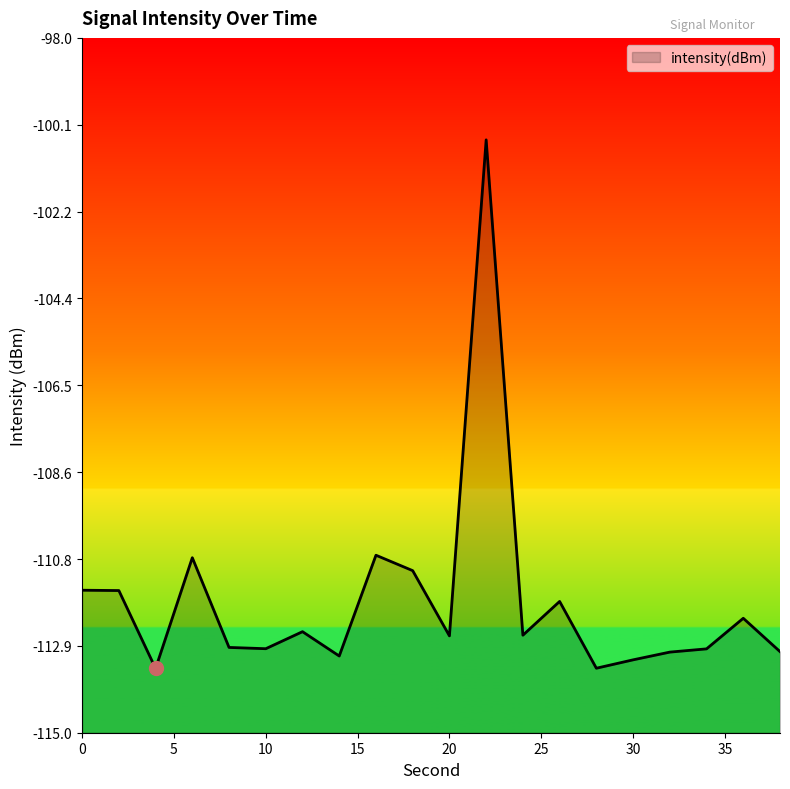

At which category does the chart reach its peak across all series?

22